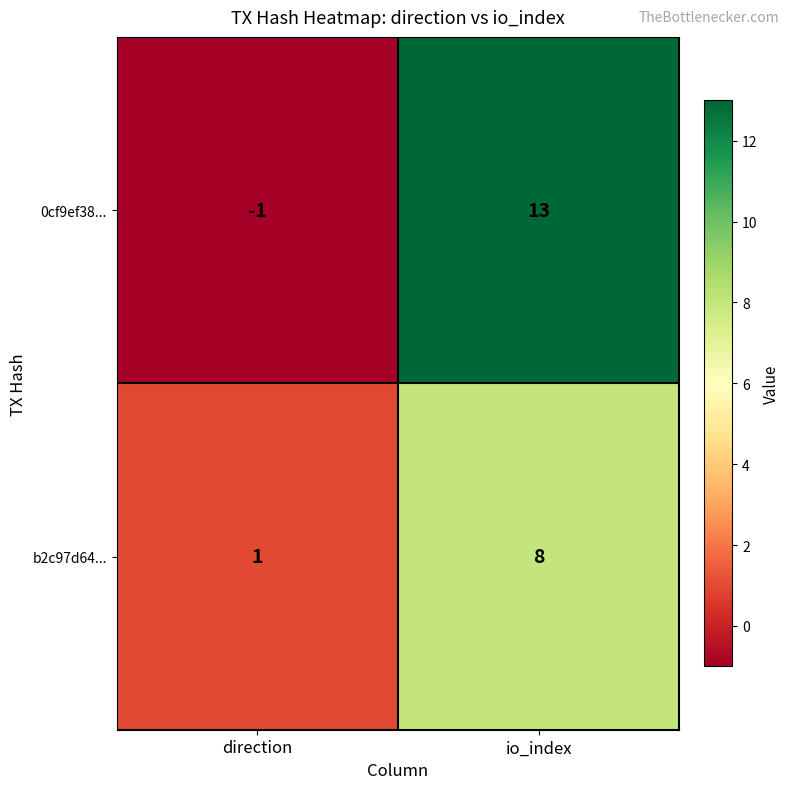

Rank the series at io_index from lowest to highest value.

b2c97d64..., 0cf9ef38...